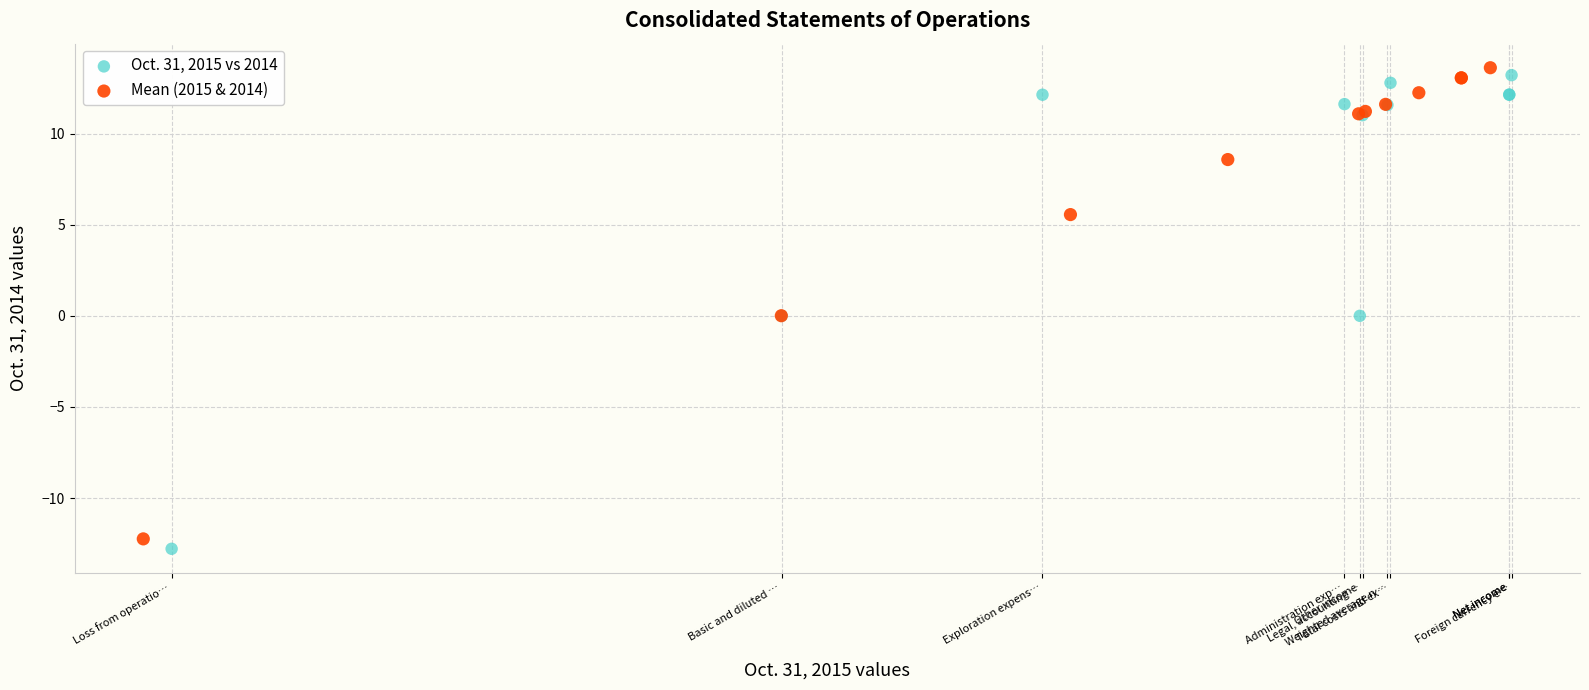

Which series has the largest Y range (max minus min)?

Oct. 31, 2015 vs 2014